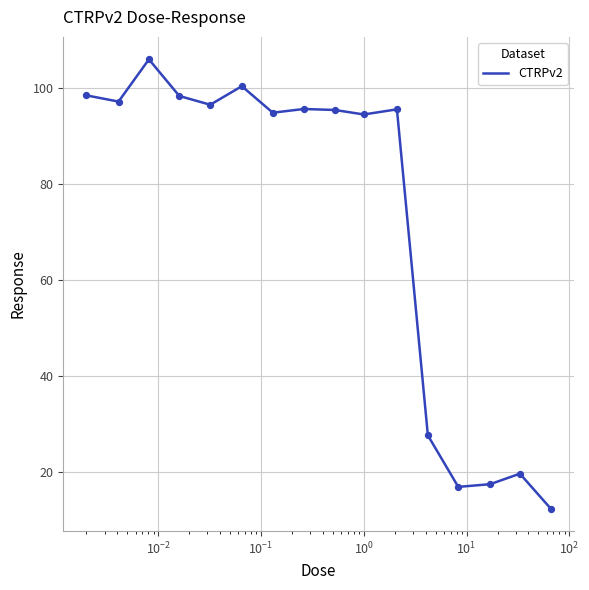

What is the greatest value displayed?

106.0